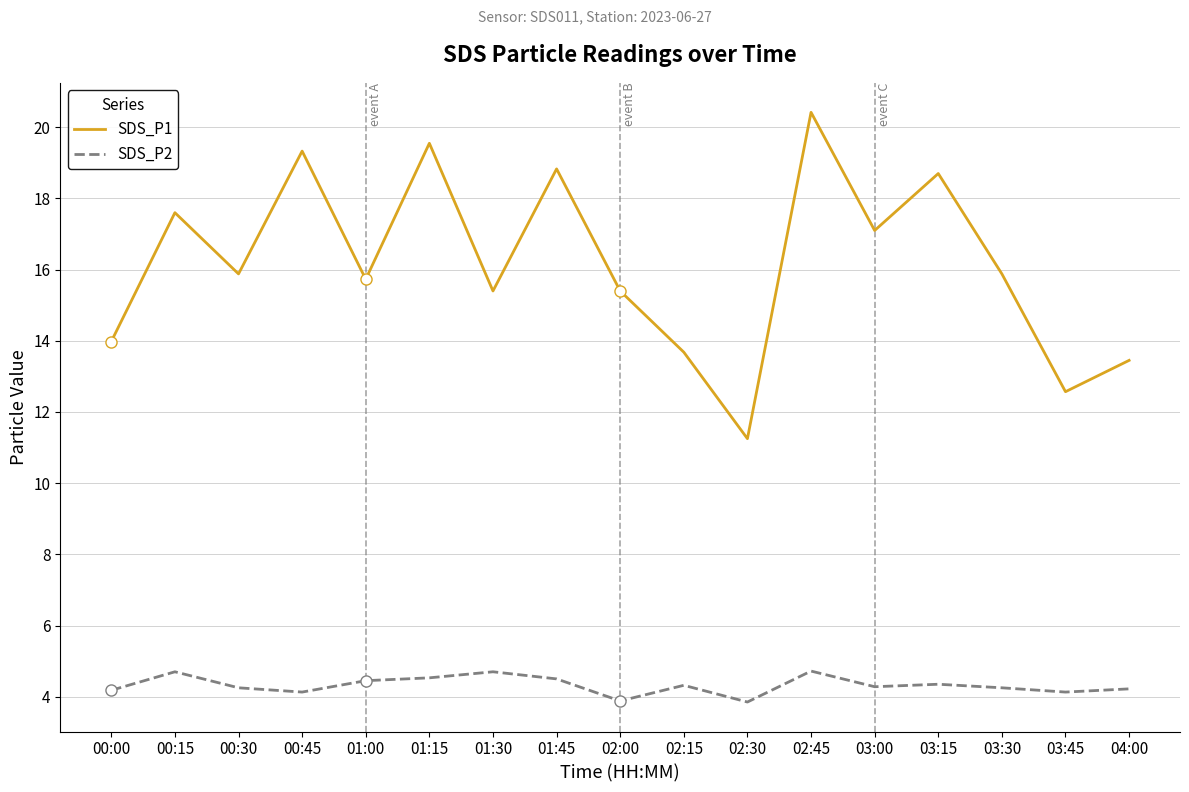

Which series has the largest range (max minus min)?

SDS_P1